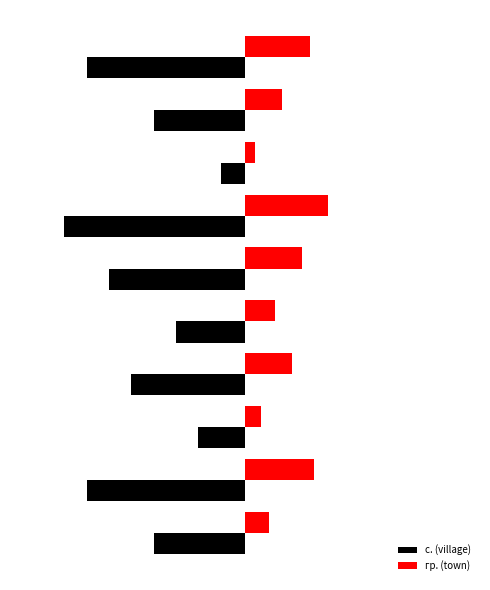

What are all the series names shown in the legend?

с. (village), гр. (town)